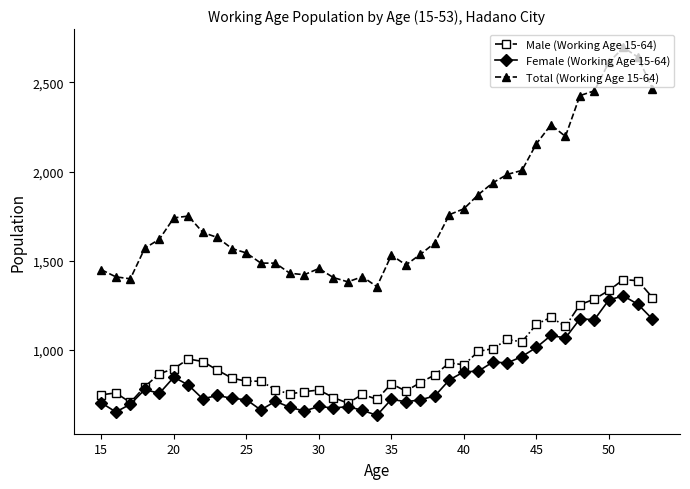

How many data points in Total (Working Age 15-64) are less than 1620?

19